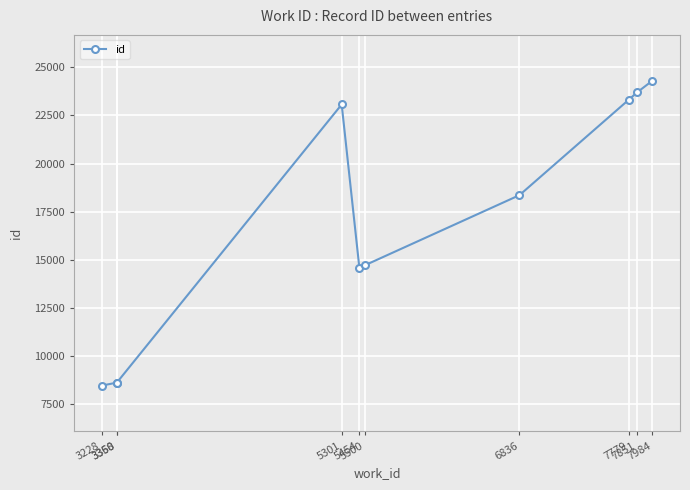

What is the average value?

16776